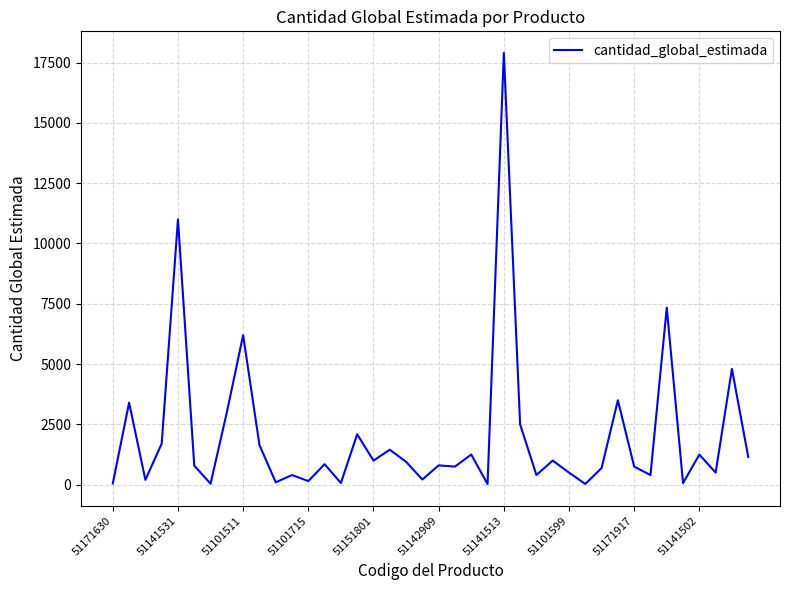

What is the maximum value shown in the chart?

17900